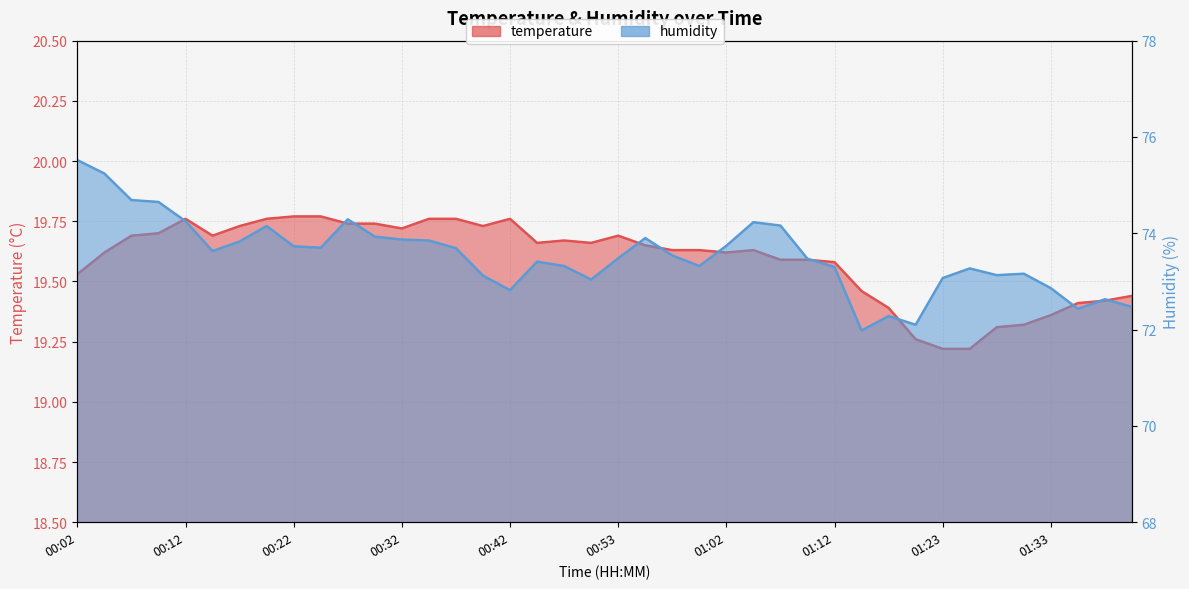

At which label does temperature reach its peak?

00:22